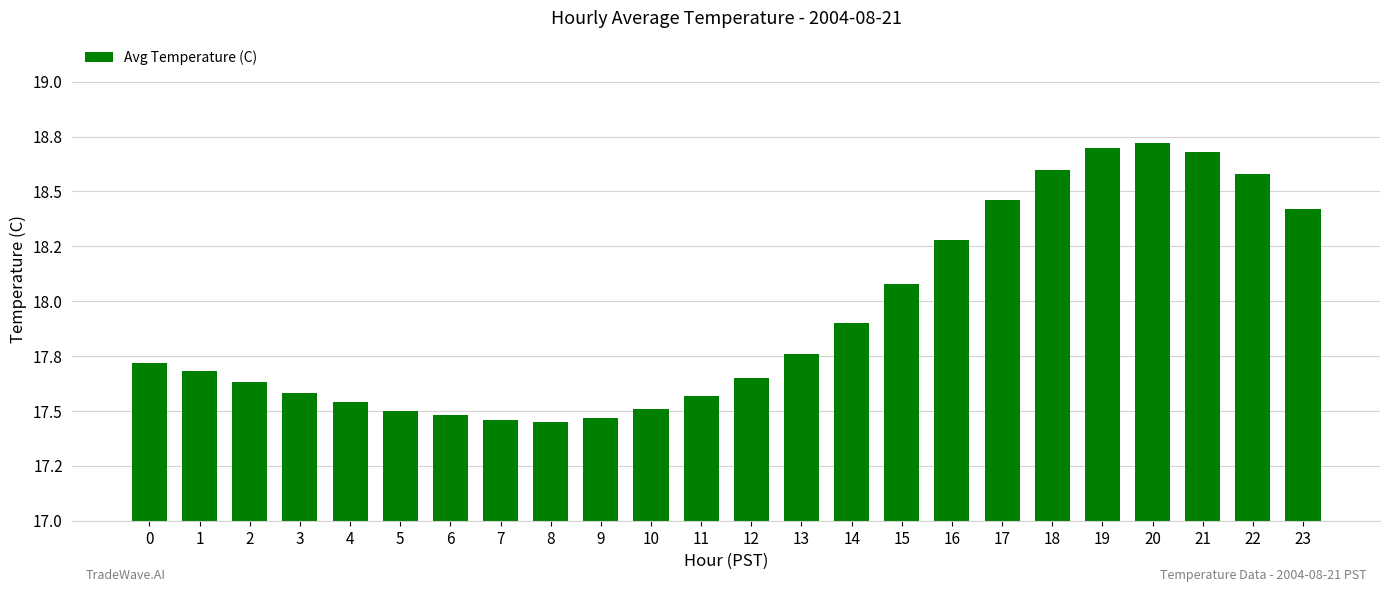

Are the bars horizontal?

No